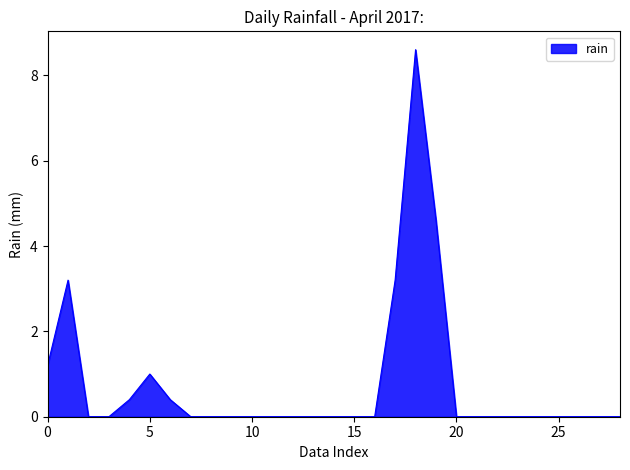

Reading left to right, extract all data points from this chart.

1.2	3.2	0.0	0.0	0.4	1.0	0.4	0.0	0.0	0.0	0.0	0.0	0.0	0.0	0.0	0.0	0.0	3.2	8.6	4.6	0.0	0.0	0.0	0.0	0.0	0.0	0.0	0.0	0.0